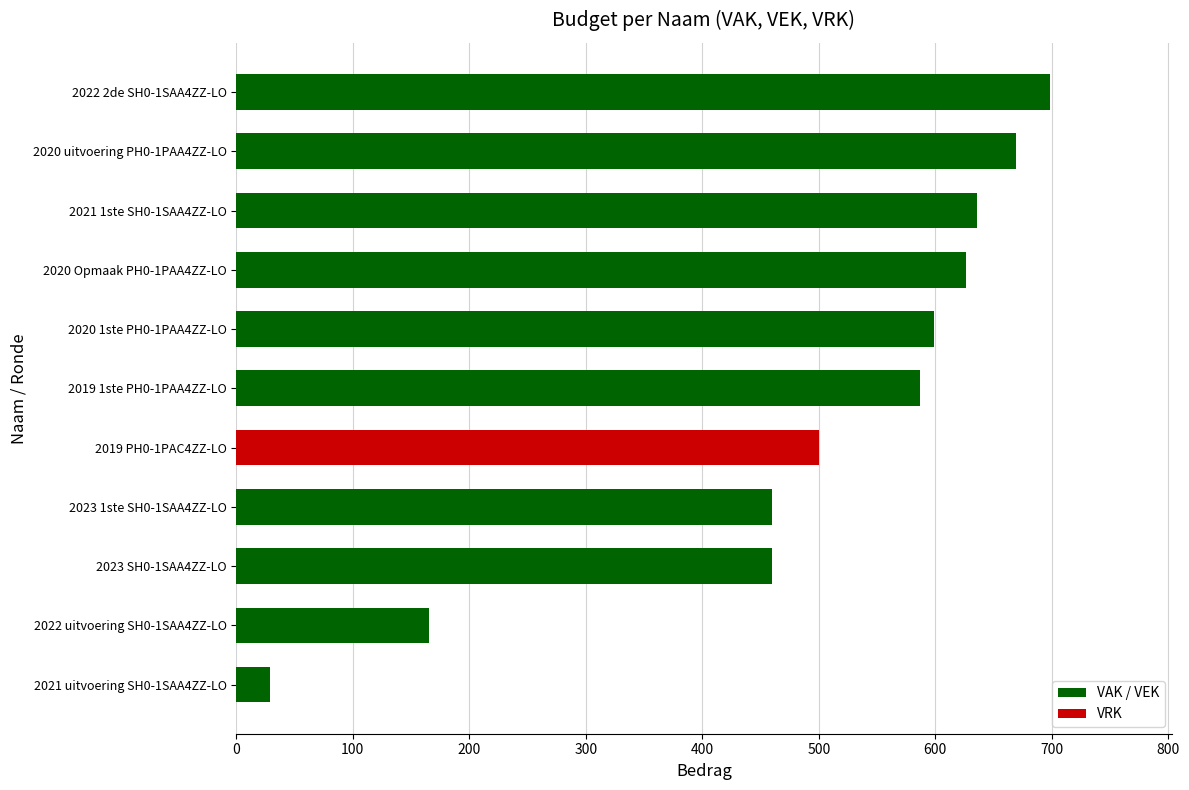

The value at 2020 uitvoering PH0-1PAA4ZZ-LO is 457. True or false?

False